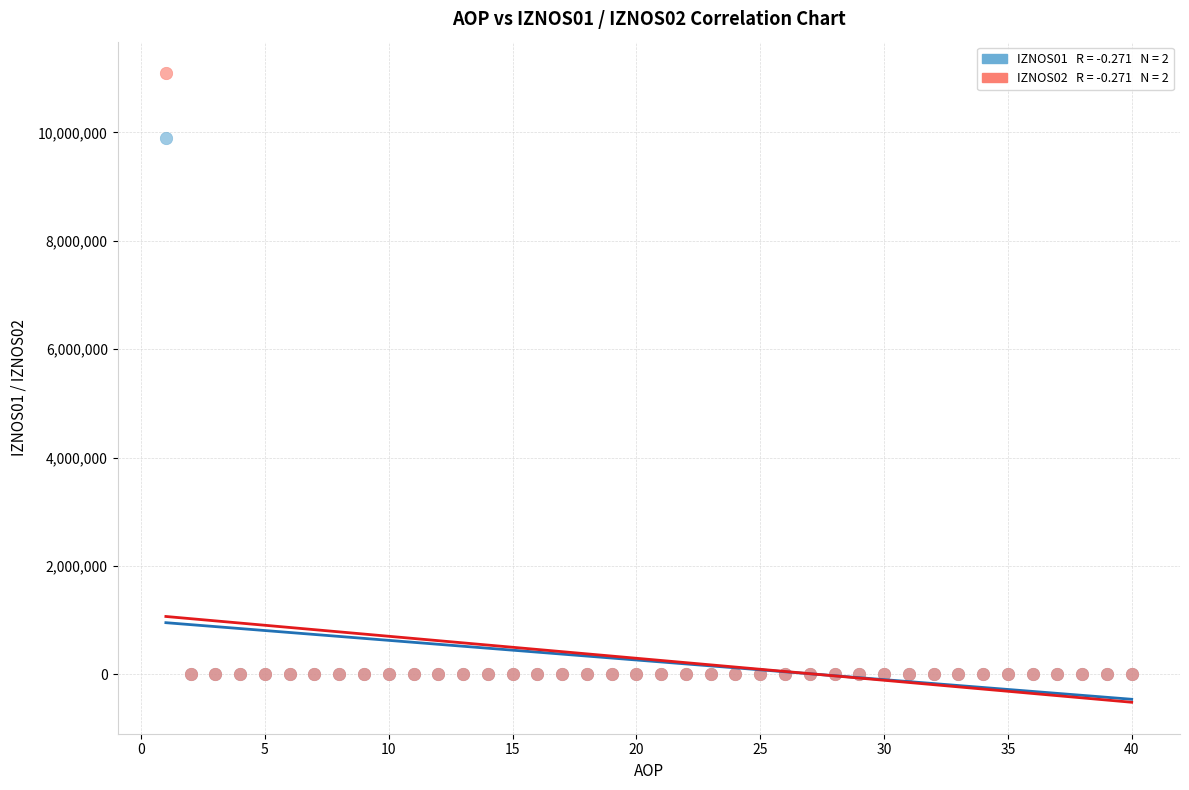

Across all series, what Y value is closest to 5545853?

9903494.3